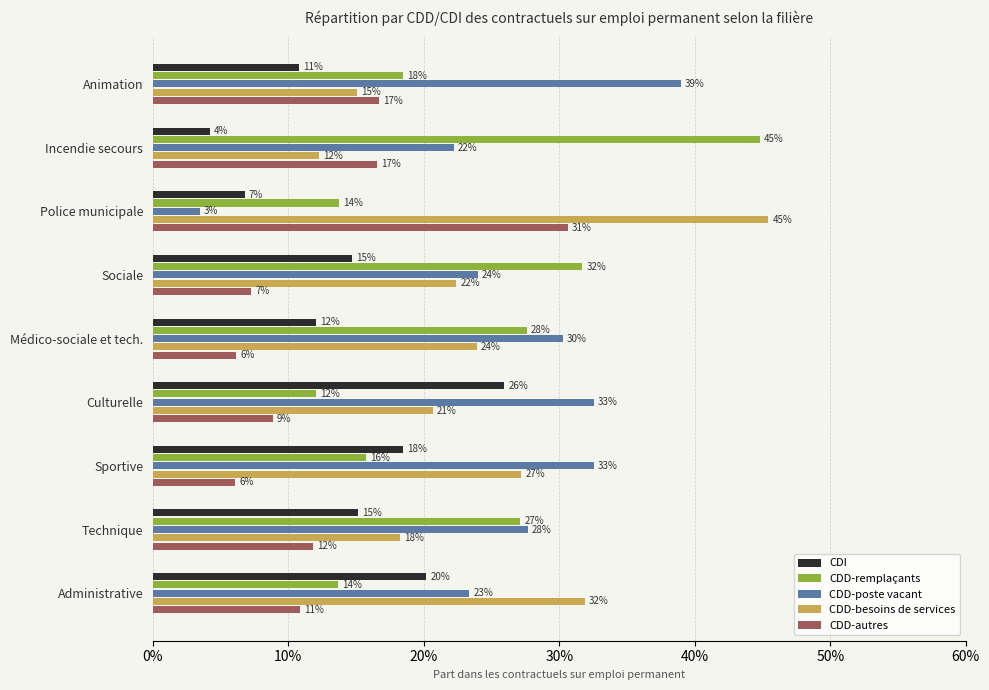

What are all the series names shown in the legend?

CDI, CDD-remplaçants, CDD-poste vacant, CDD-besoins de services, CDD-autres